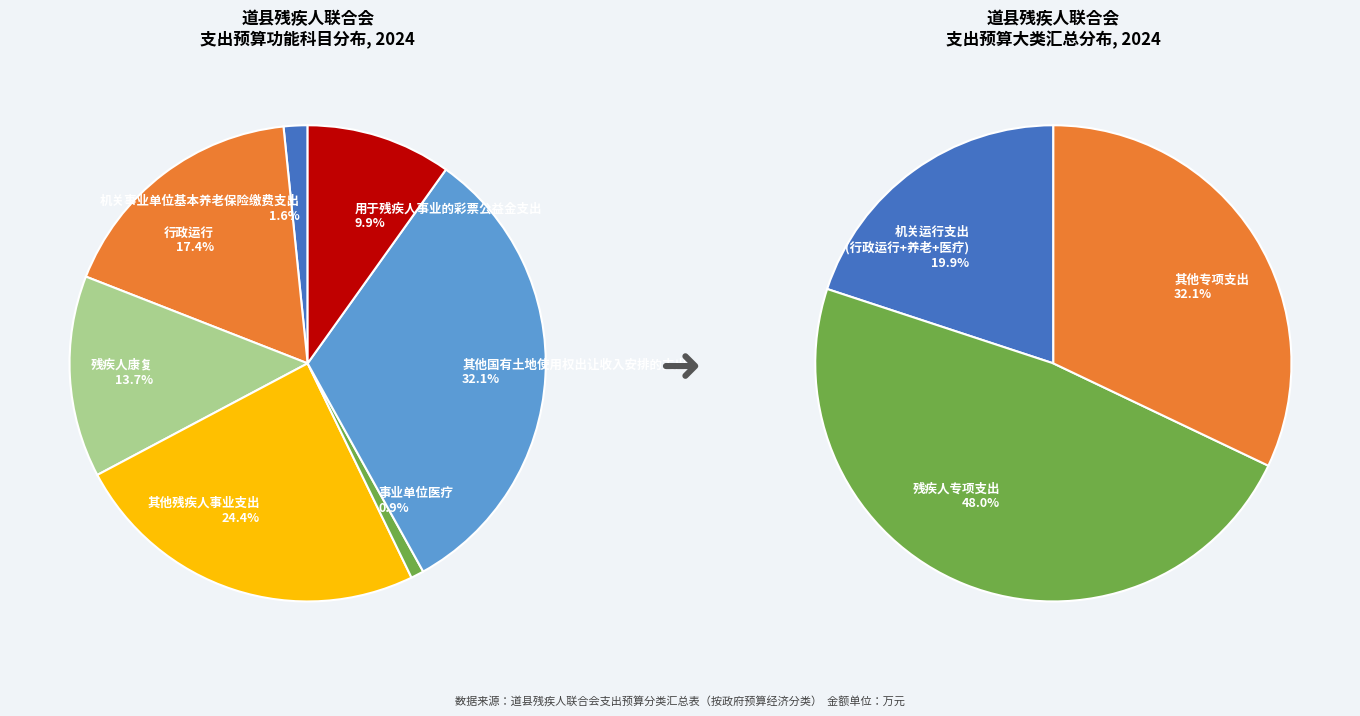

What percentage is the 残疾人康复 slice, to the nearest percent?

14%